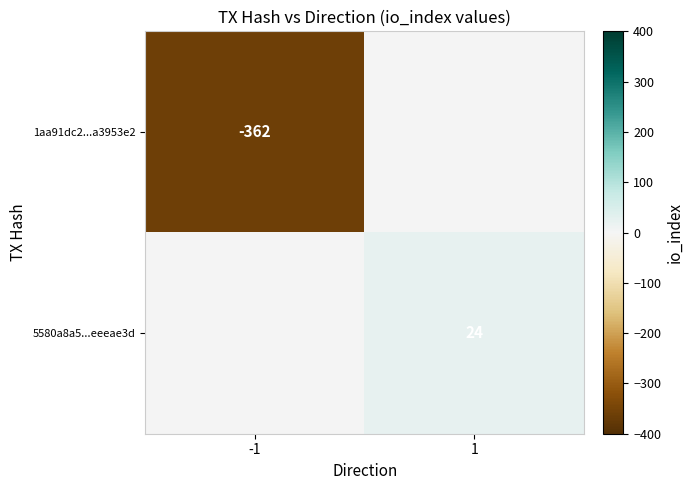

True or false: 1aa91dc2...a3953e2 has a value of -237 at -1.

False